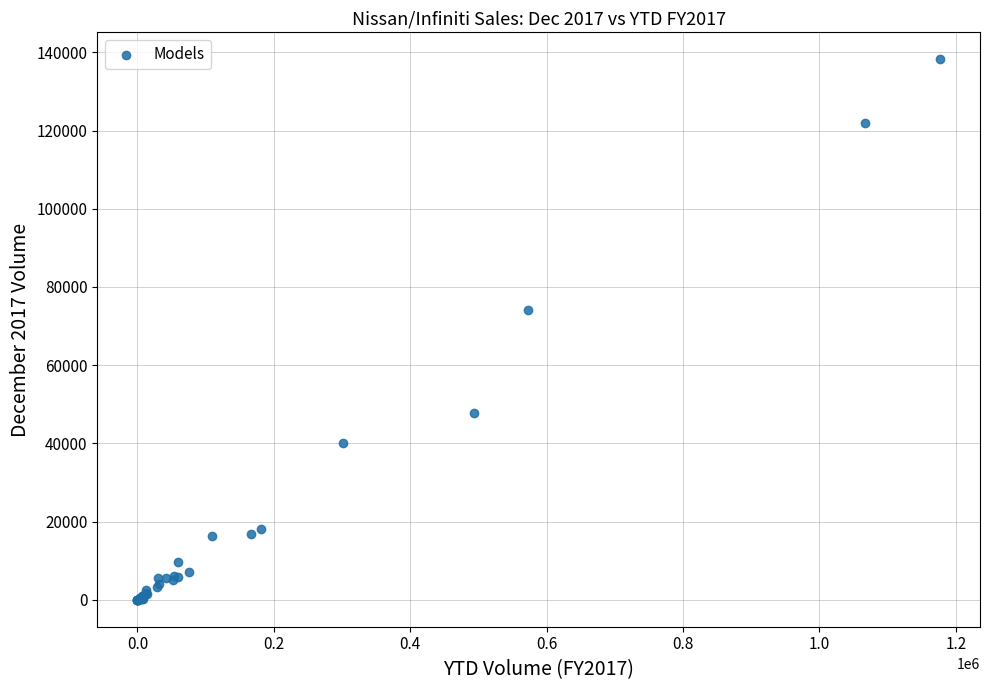

What Y value in the scatter plot is closest to 69113?

73986